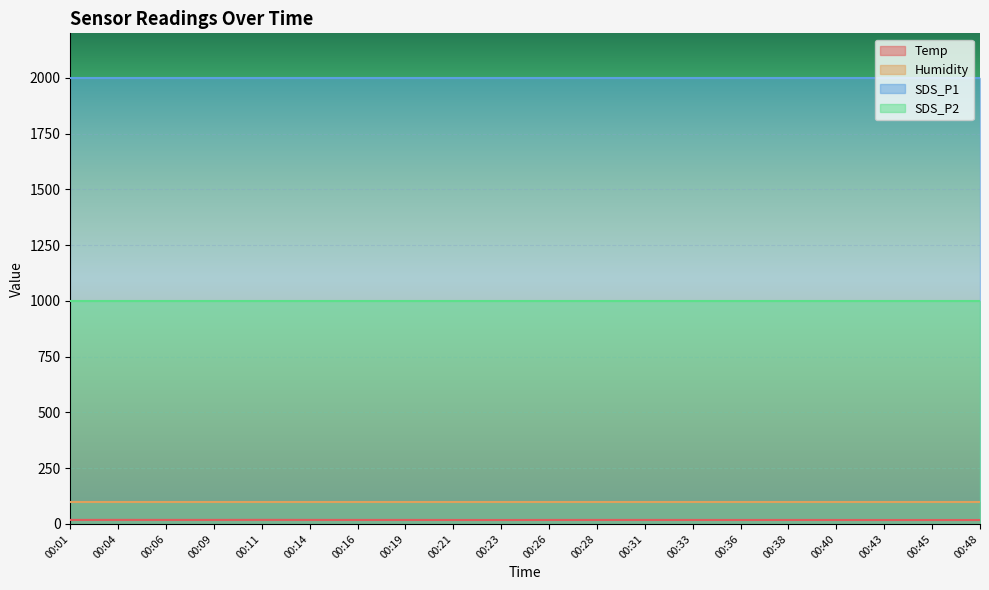

Which has a higher value, 00:11 or 00:40?

00:11